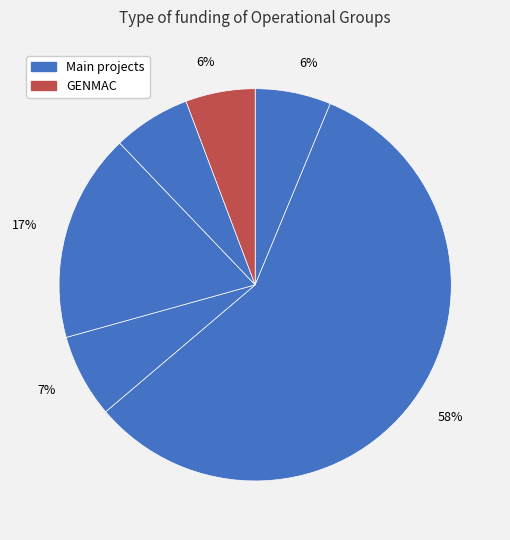

To the nearest percent, what is the difference between the largest and smallest slice percentages?

52%